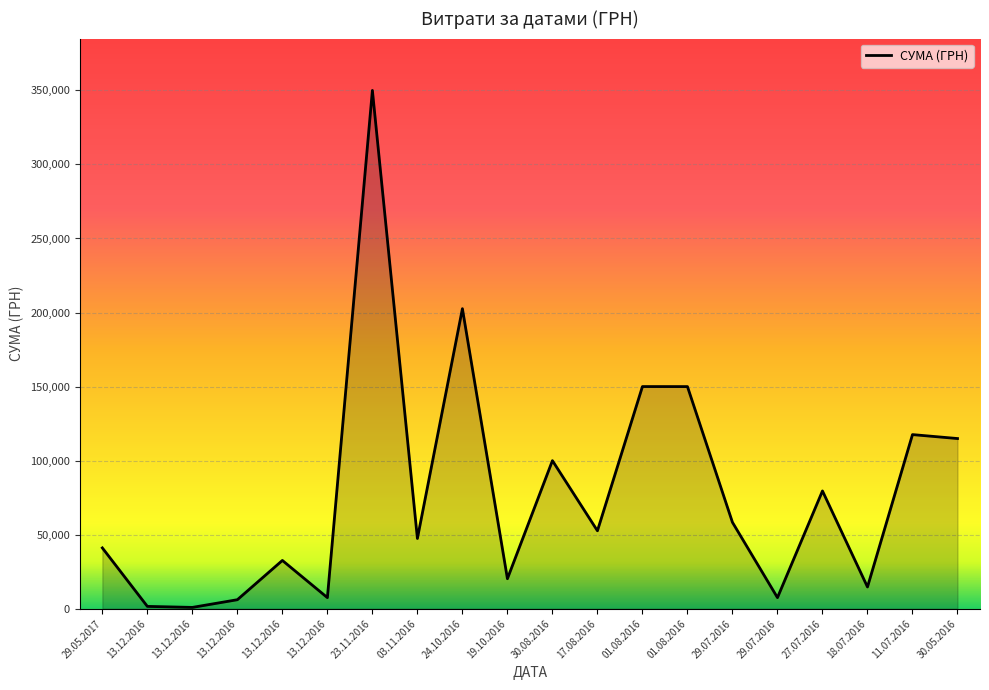

How many lines are shown in the chart?

1